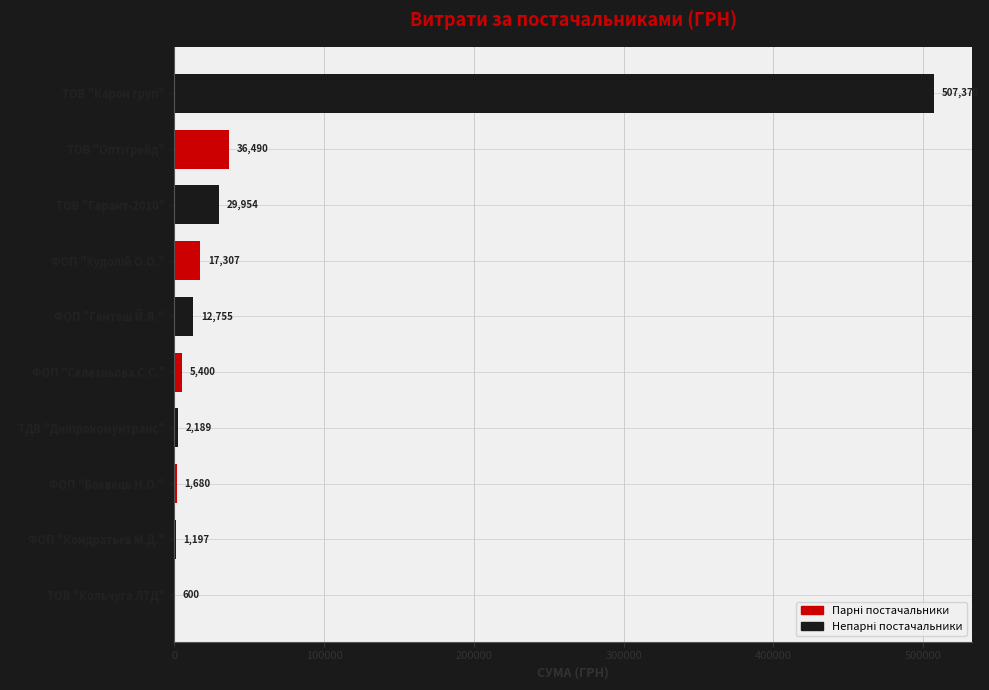

Count the number of data series in this chart.

1